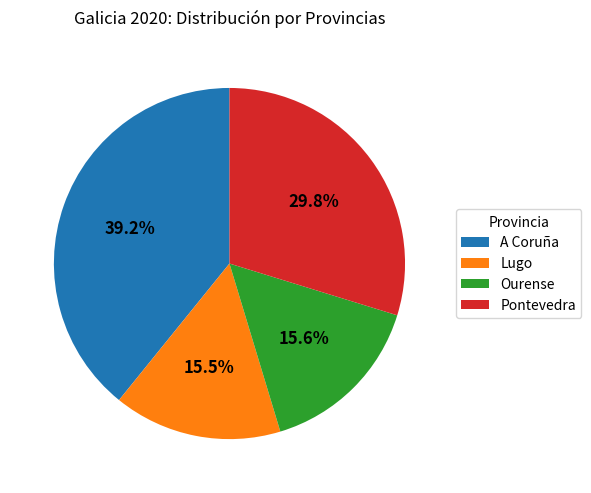

Which category has the biggest portion of the pie?

A Coruña